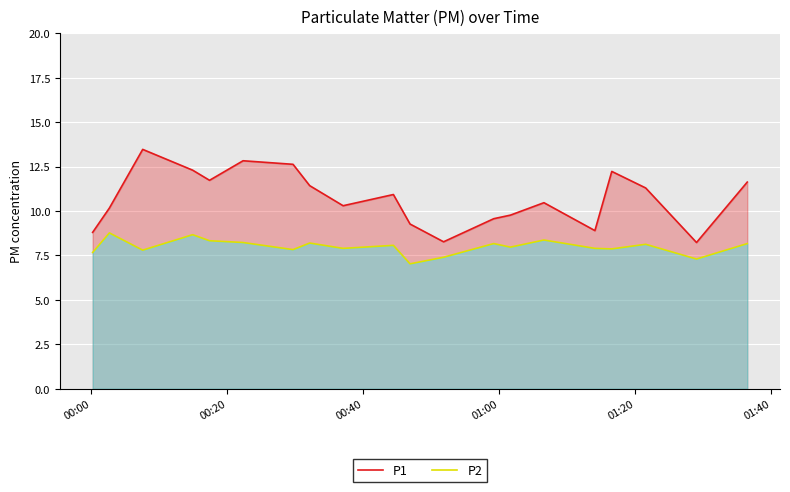

Which series has the largest range (max minus min)?

P1